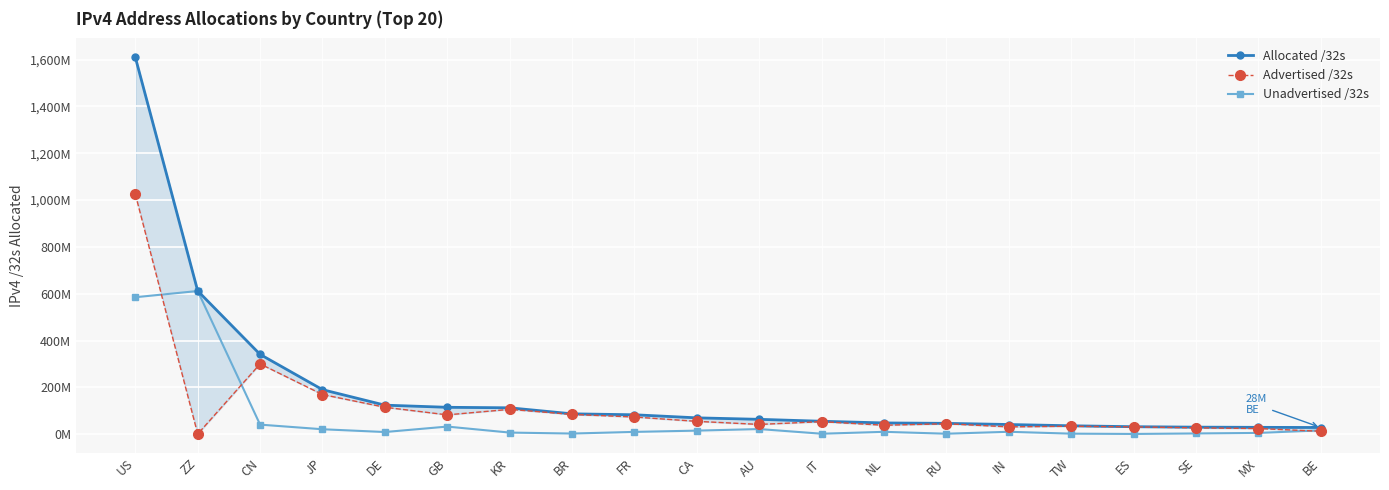

Reading left to right, transcribe all the data shown in this chart.

Allocated /32s: 1610.1	611.9	340.6	190.0	123.8	114.6	112.5	86.8	82.7	69.6	63.2	55.0	47.8	46.1	41.1	35.7	31.7	29.9	29.0	28.3
Advertised /32s: 1025.3	0.5	300.0	169.2	114.8	82.4	105.8	84.3	73.1	54.6	41.5	53.3	38.0	44.3	31.0	33.7	31.0	26.9	23.8	12.2
Unadvertised /32s: 584.8	611.4	40.6	20.8	9.0	32.3	6.6	2.5	9.6	15.0	21.7	1.7	9.8	1.8	10.0	2.0	0.8	3.0	5.2	16.1